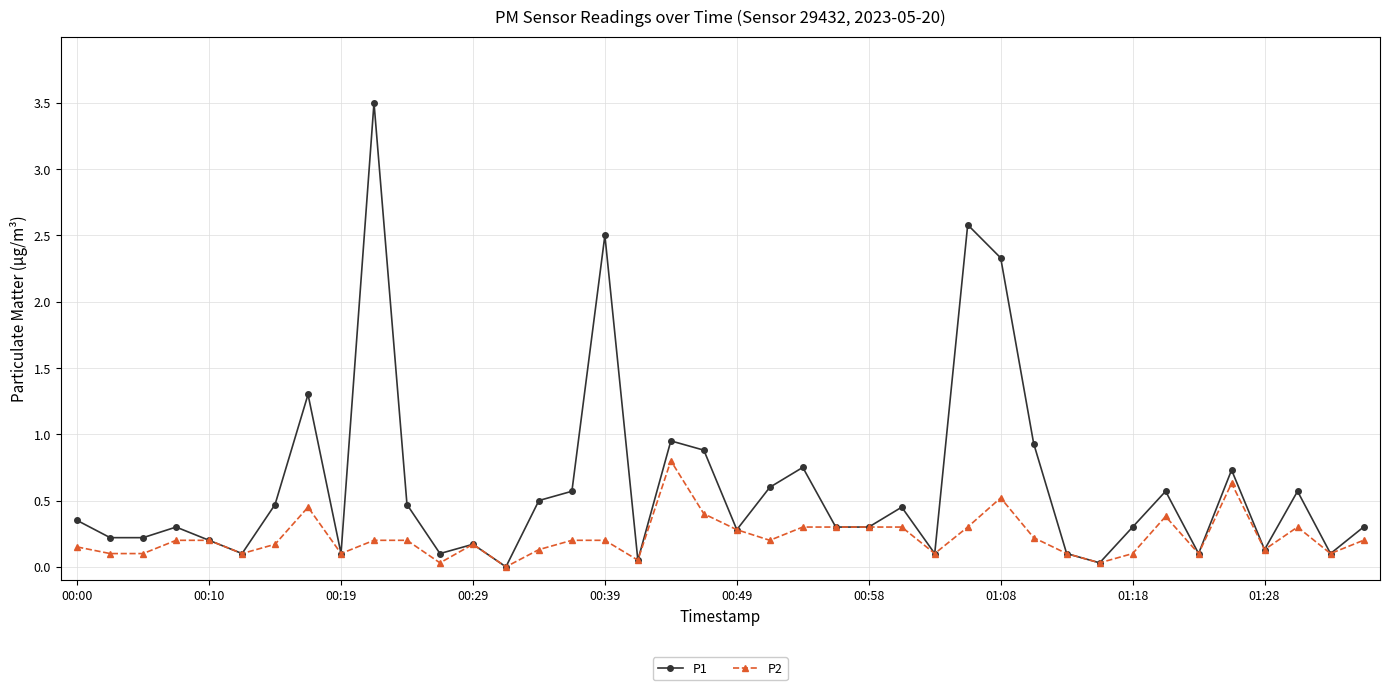

List the series in order of their overall mean, lowest first.

P2, P1